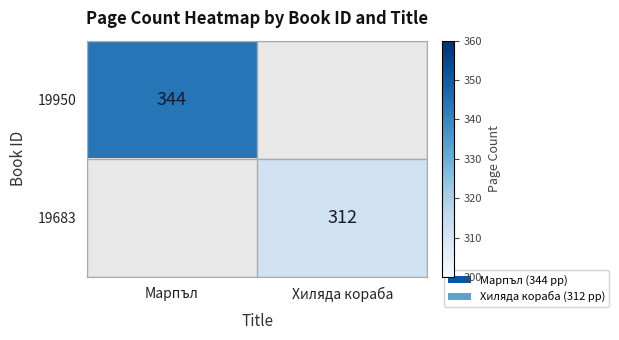

Count the number of data series in this chart.

2